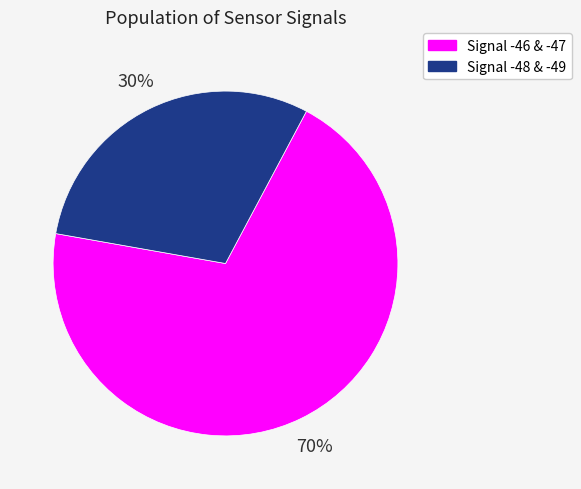

Does any single category account for the majority?

Yes